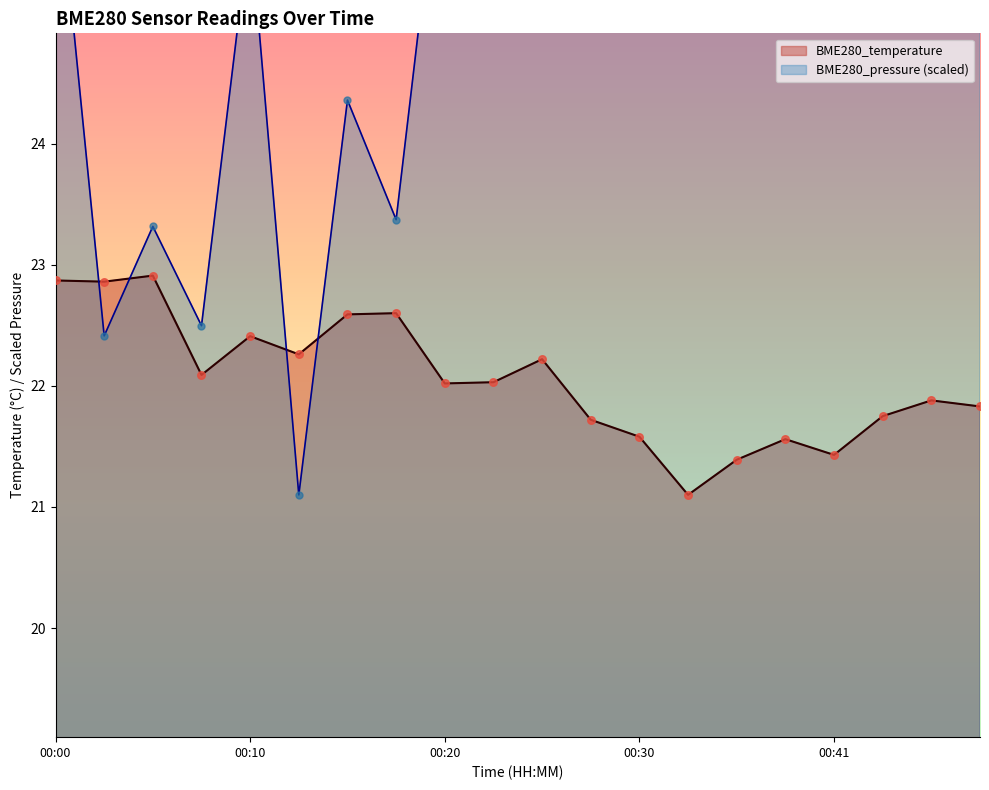

Which series contains the lowest Y value?

BME280_temperature